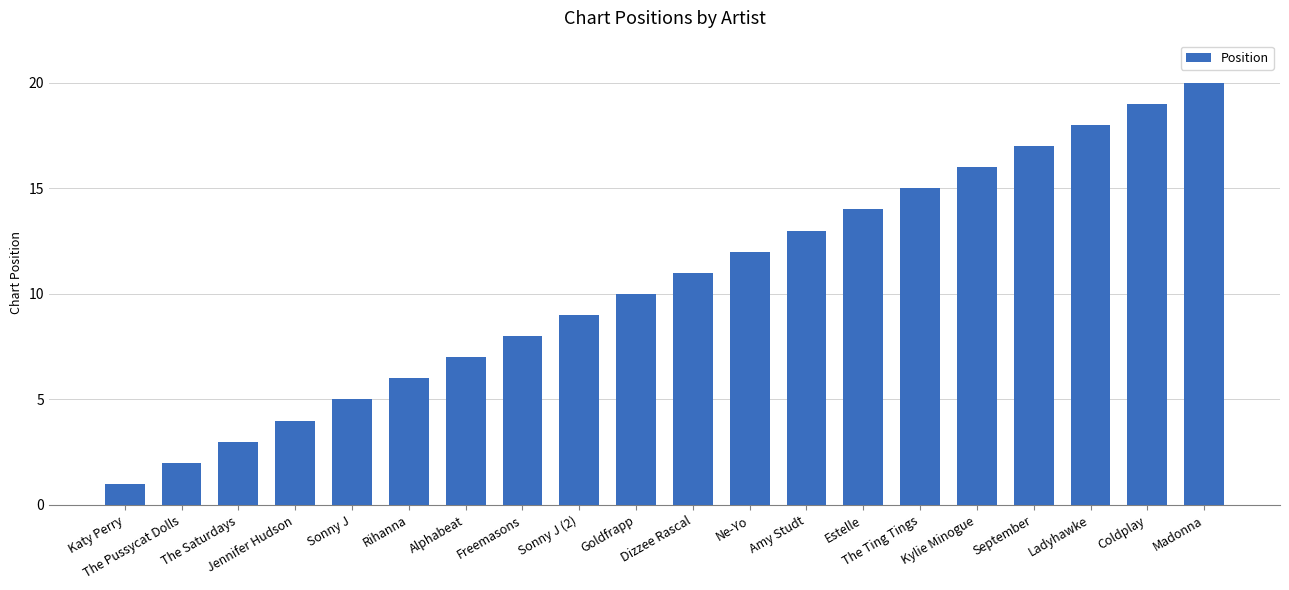

Rank the categories by value from highest to lowest.

Madonna, Coldplay, Ladyhawke, September, Kylie Minogue, The Ting Tings, Estelle, Amy Studt, Ne-Yo, Dizzee Rascal, Goldfrapp, Sonny J (2), Freemasons, Alphabeat, Rihanna, Sonny J, Jennifer Hudson, The Saturdays, The Pussycat Dolls, Katy Perry